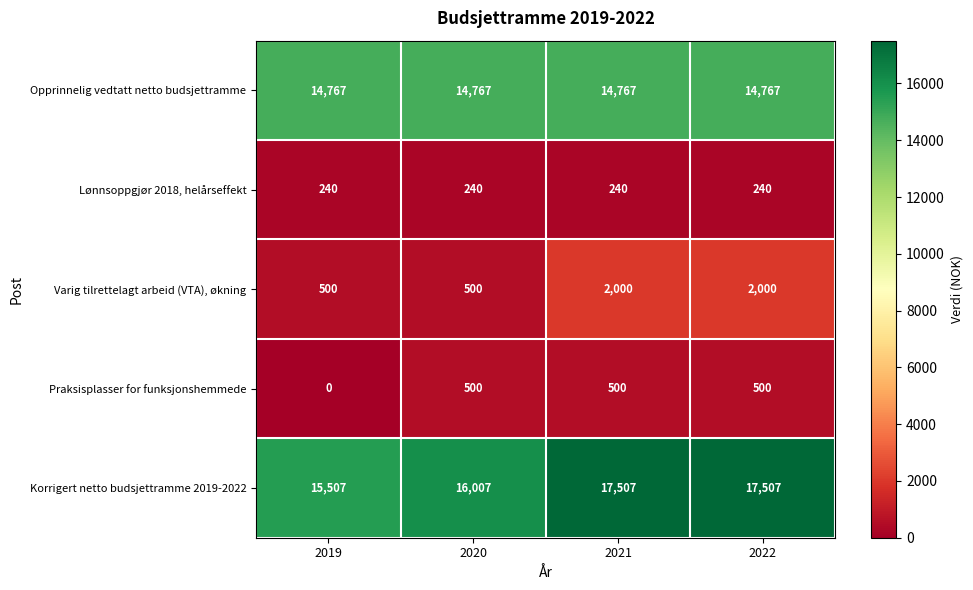

Which series changed the most between 2019 and 2022?

Korrigert netto budsjettramme 2019-2022